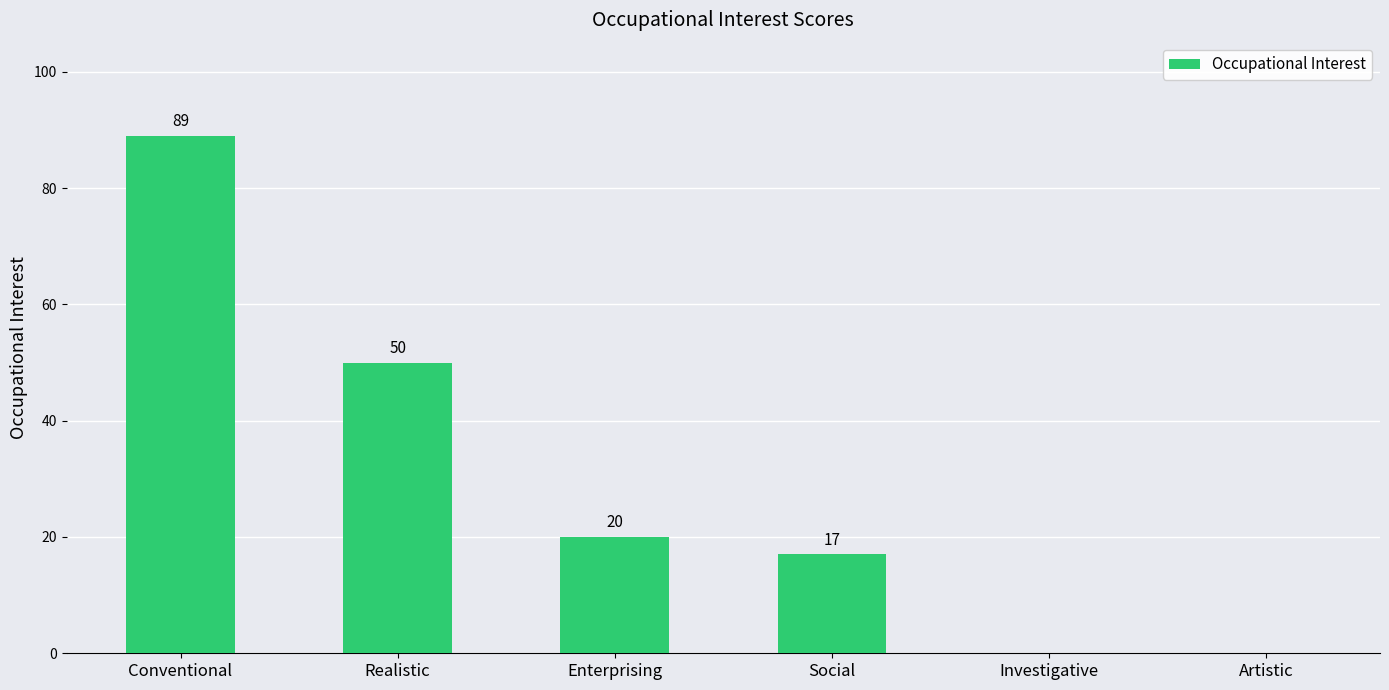

Count the number of data series in this chart.

1